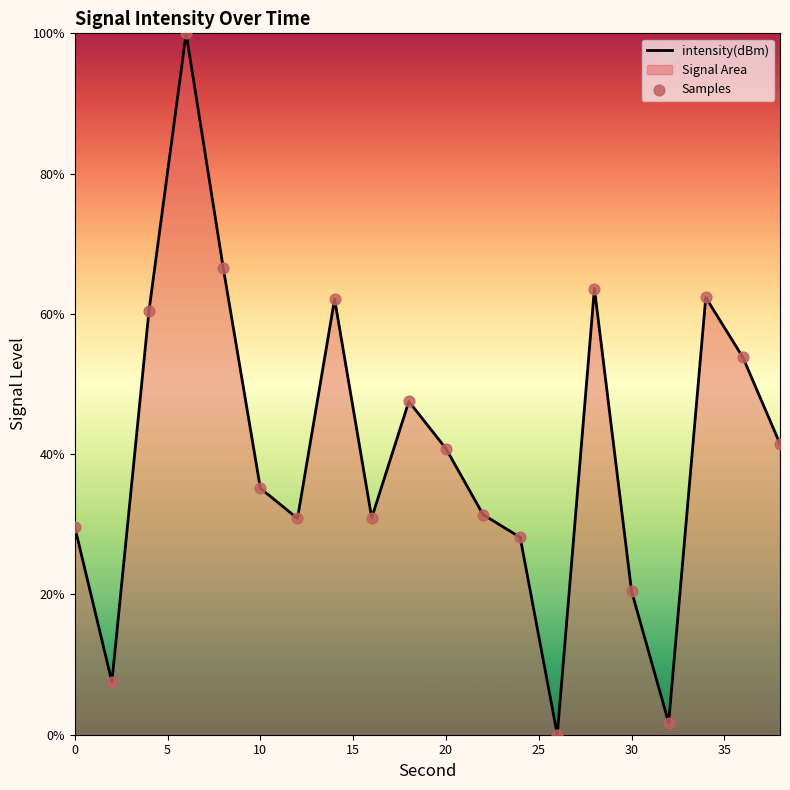

The value at 10 is 35.1. True or false?

True